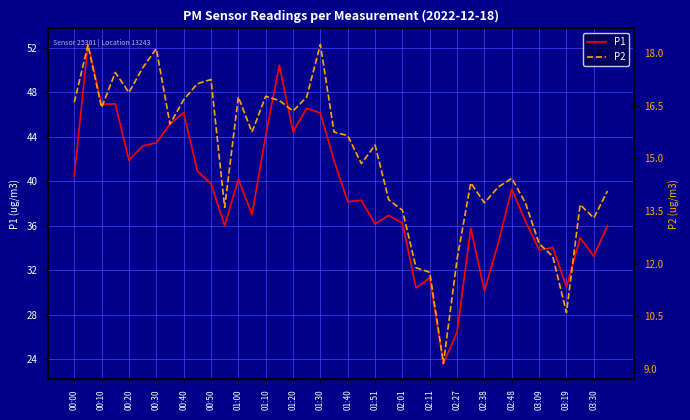

What is the minimum value for P1?

23.6